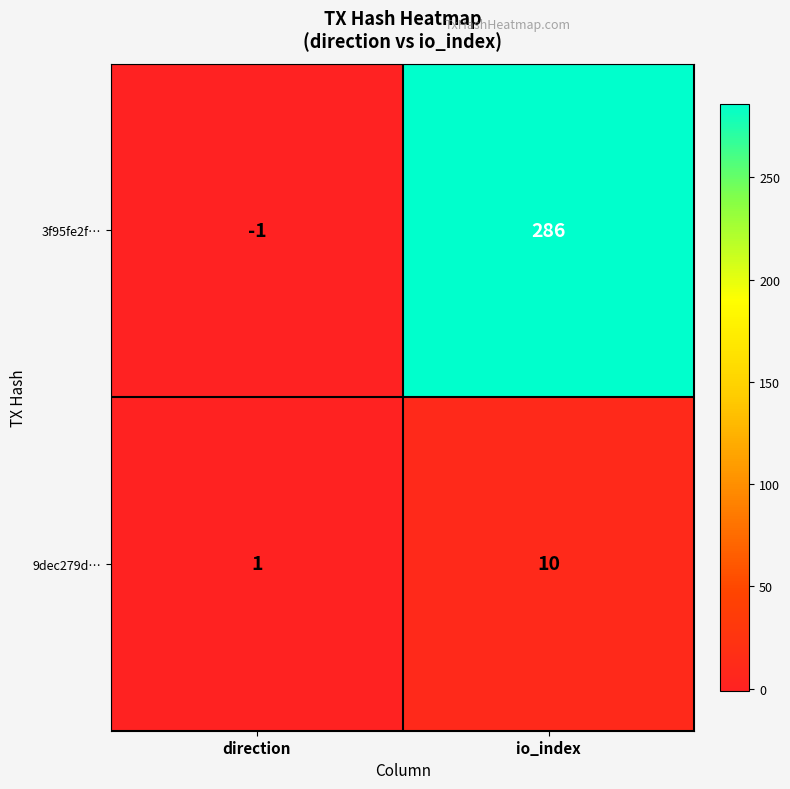

Which series has the largest range (max minus min)?

3f95fe2f…